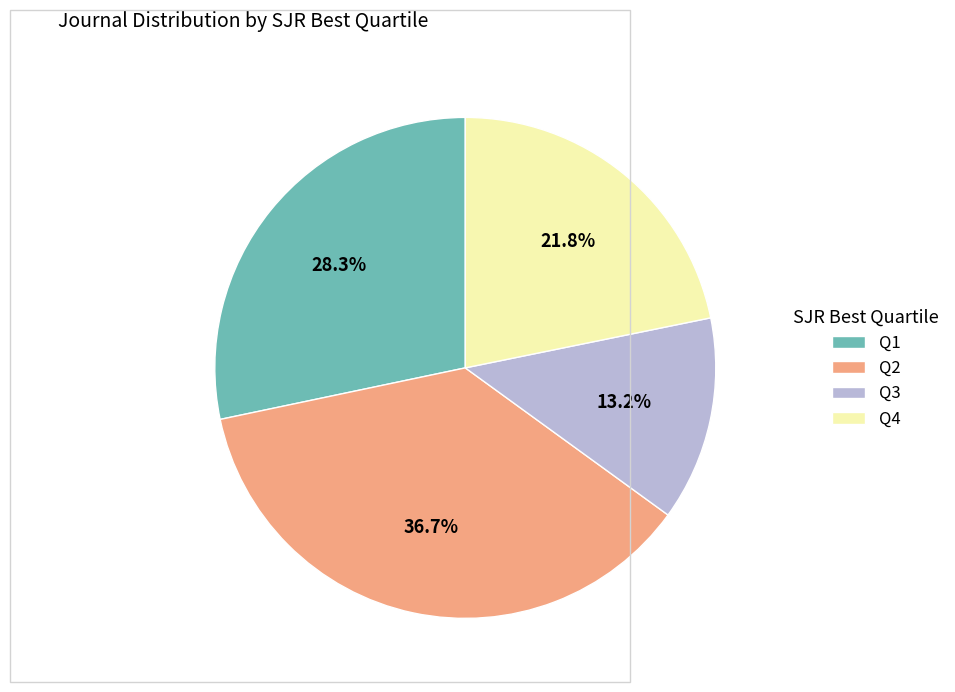

Is Q4 the majority of the pie?

No